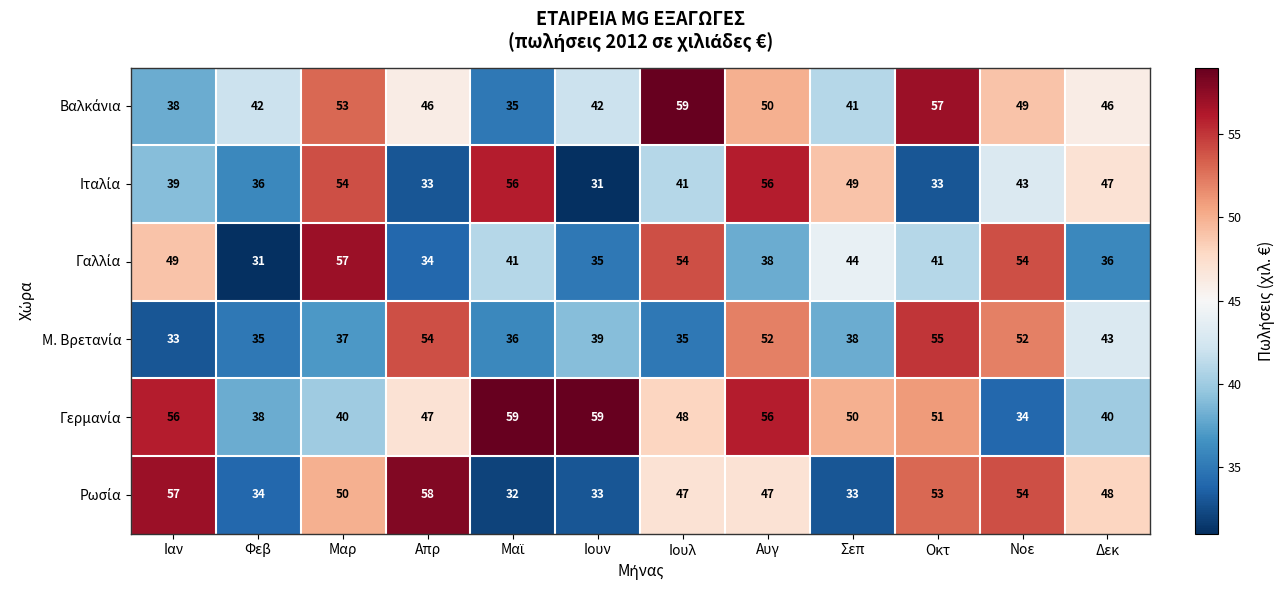

What is the difference between the highest and lowest values at Νοε?

20